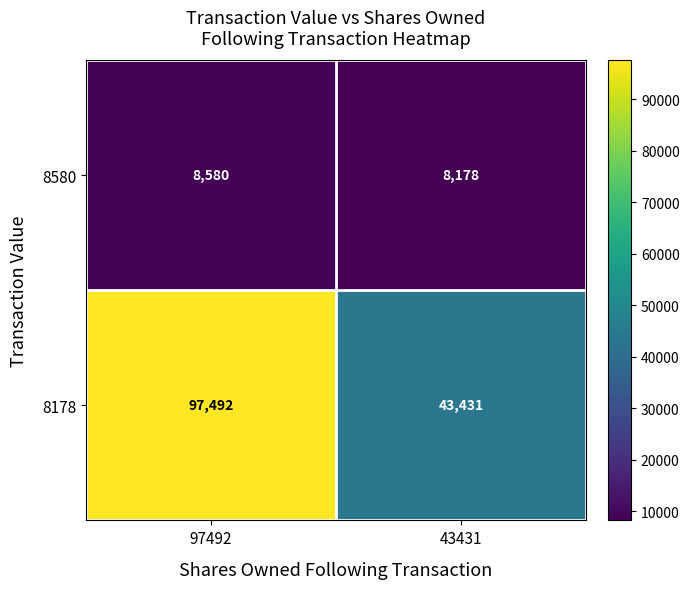

At which category does the chart reach its peak across all series?

97492